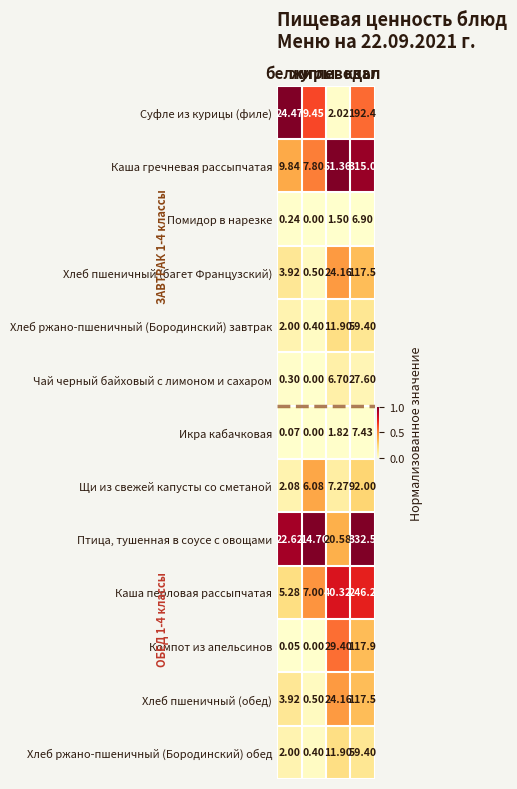

Which series has the largest range (max minus min)?

Птица, тушенная в соусе с овощами